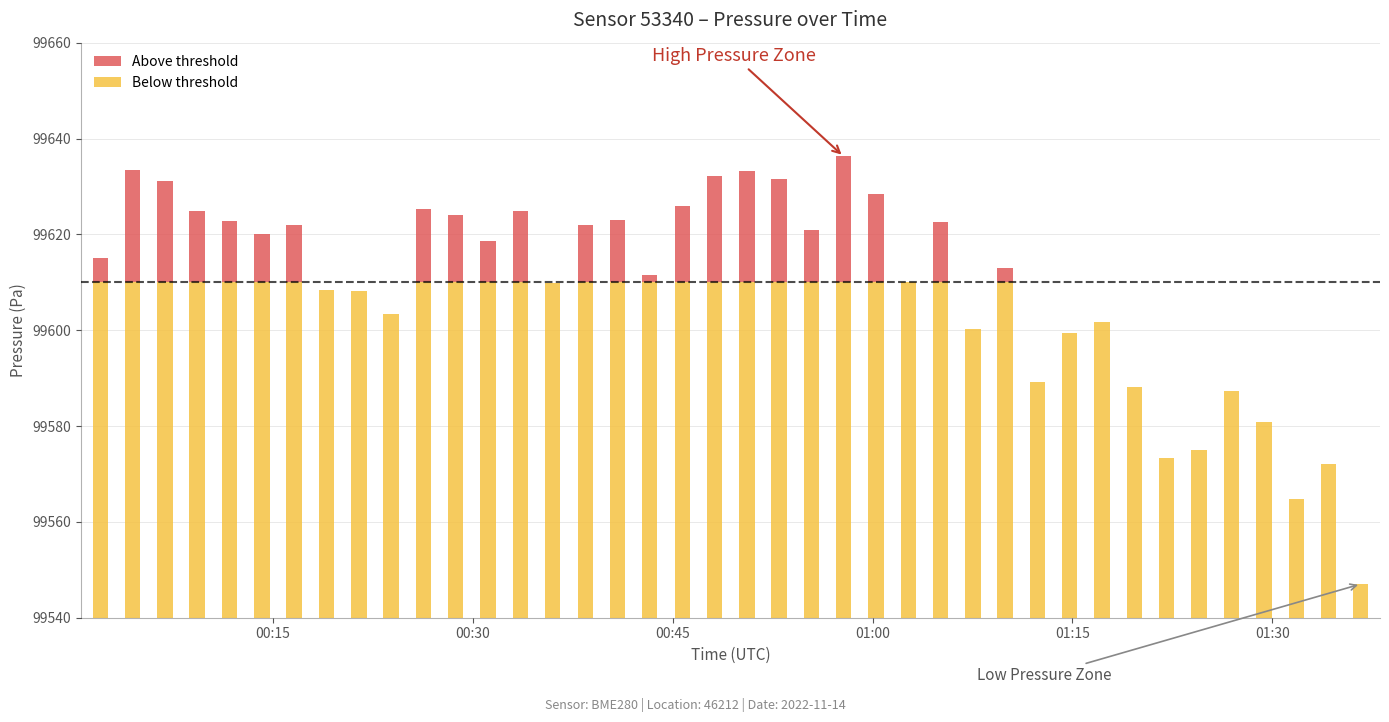

Are the bars horizontal?

No